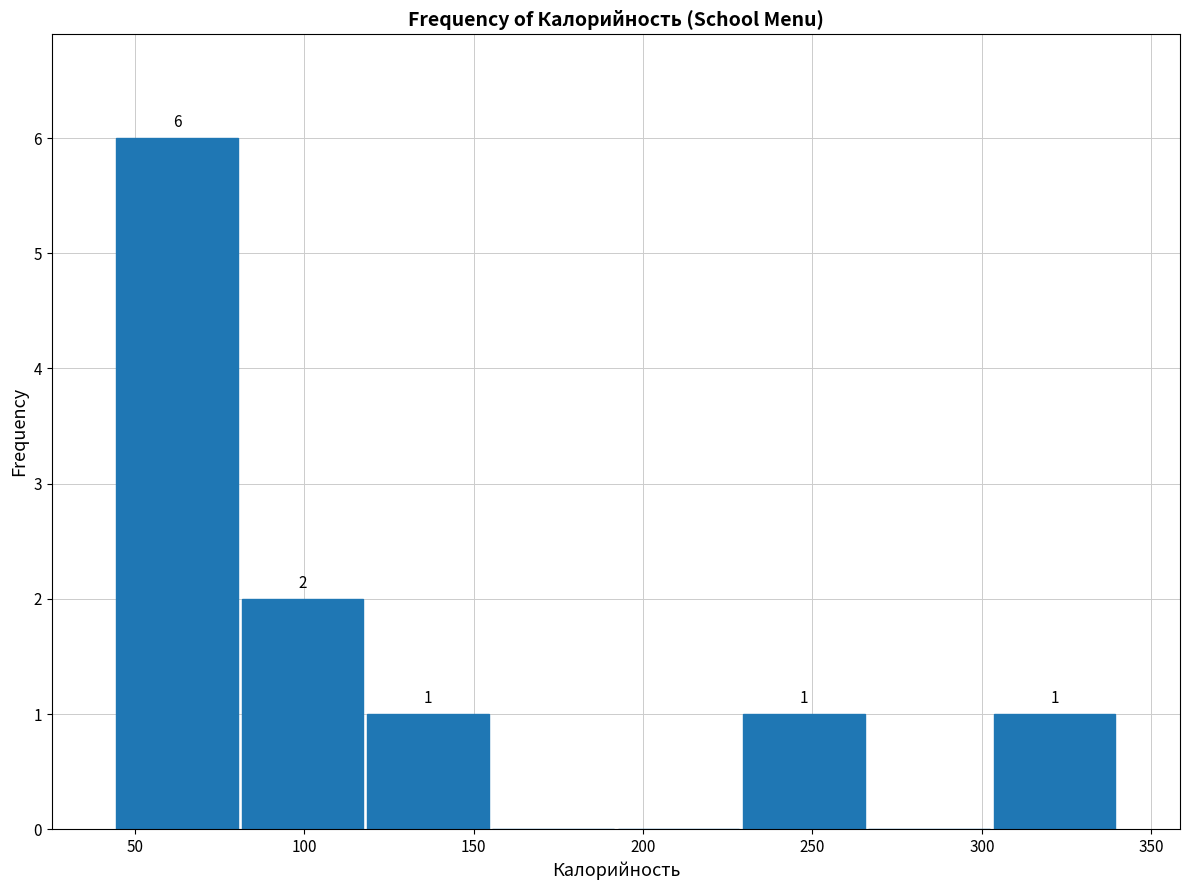

Over which range of the x-axis is the bar tallest?

44 to 81